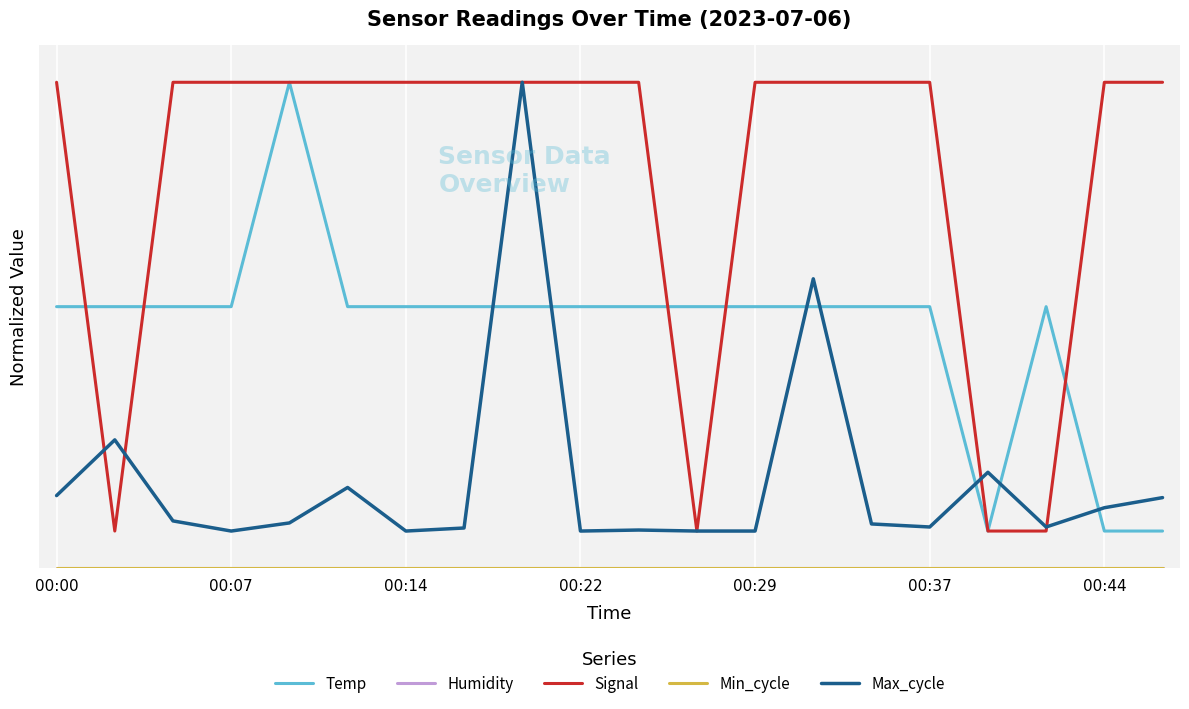

Is this an area chart (filled region under the line)?

No